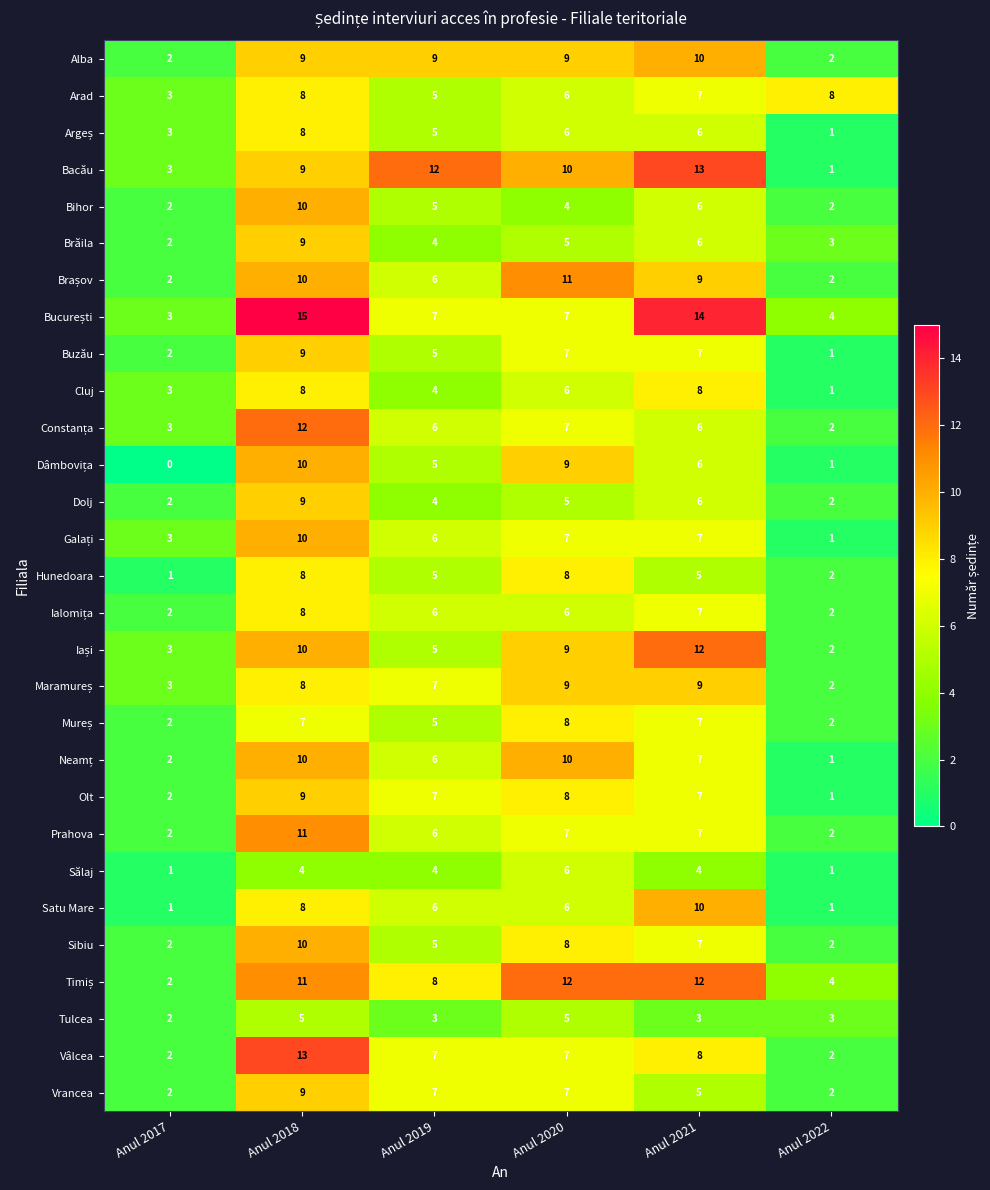

At which category does the chart reach its minimum across all series?

Anul 2017